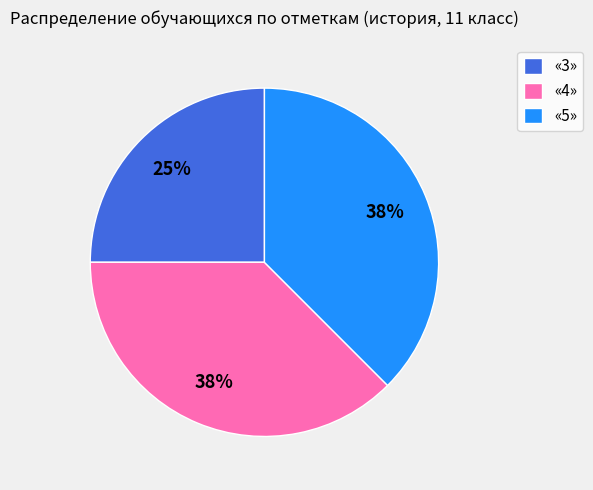

To the nearest percent, what is the average slice percentage?

33%